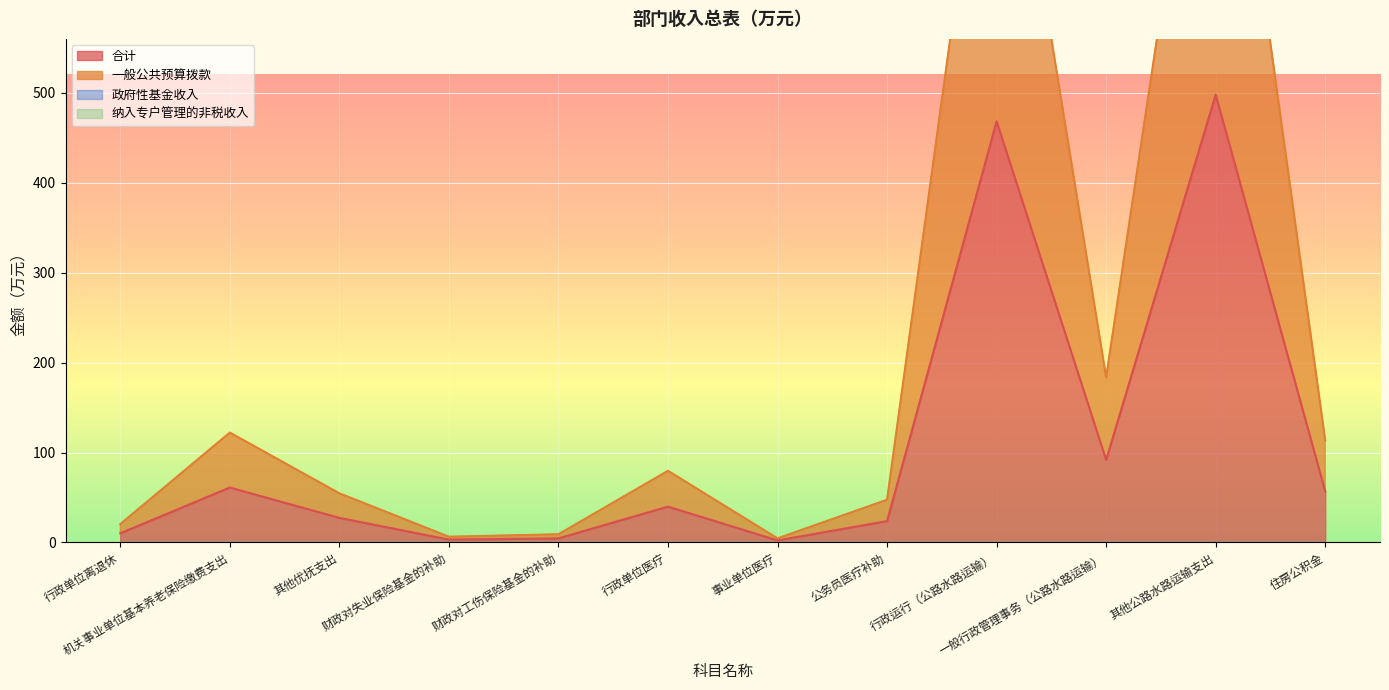

Is it true that 合计 equals 23.8 at 公务员医疗补助?

True